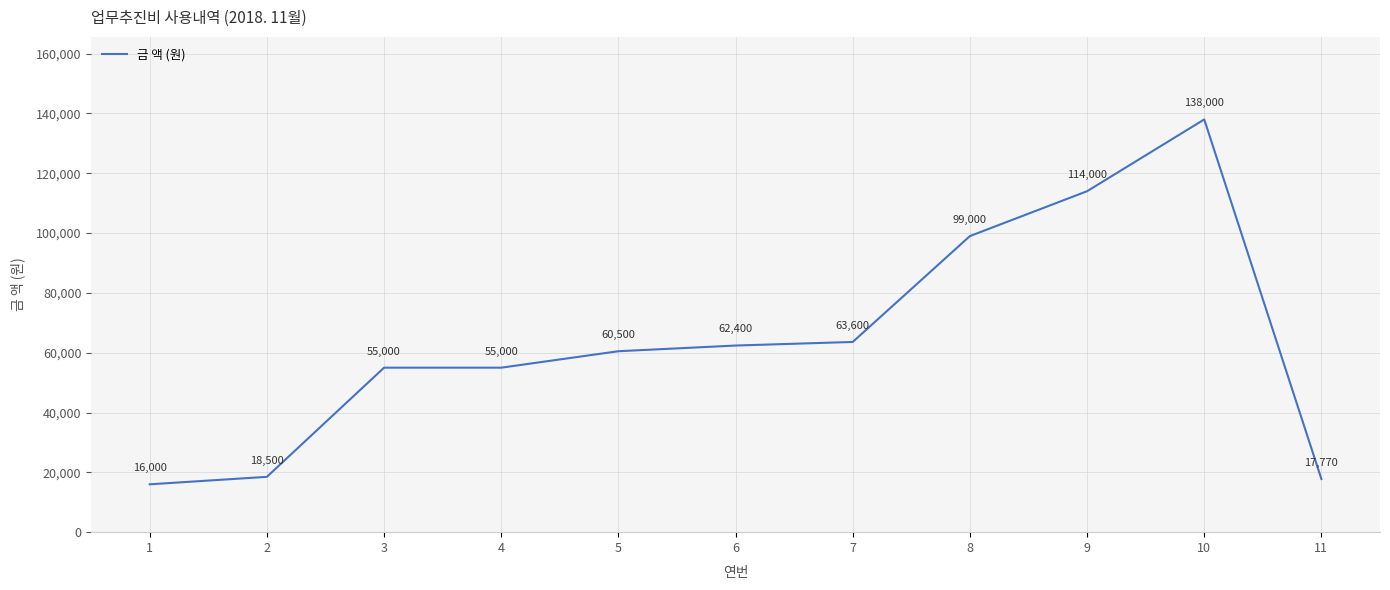

What is the maximum value shown in the chart?

138000